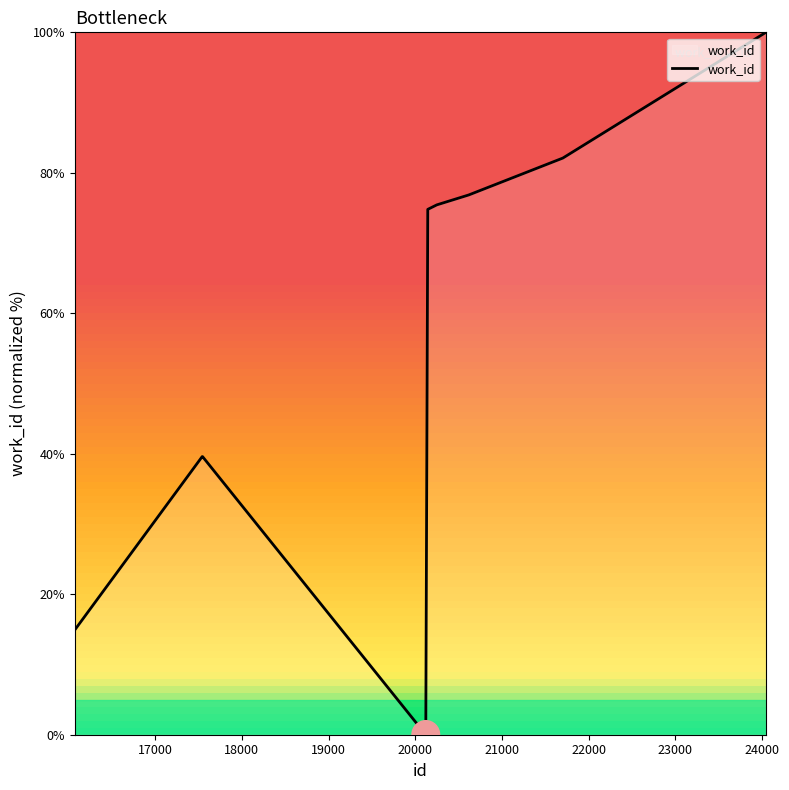

How many values are below 74?

5